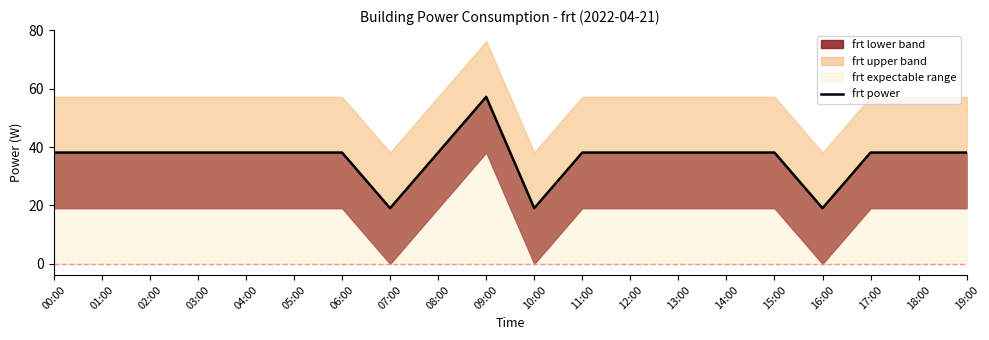

Which label corresponds to the largest value in the chart?

09:00